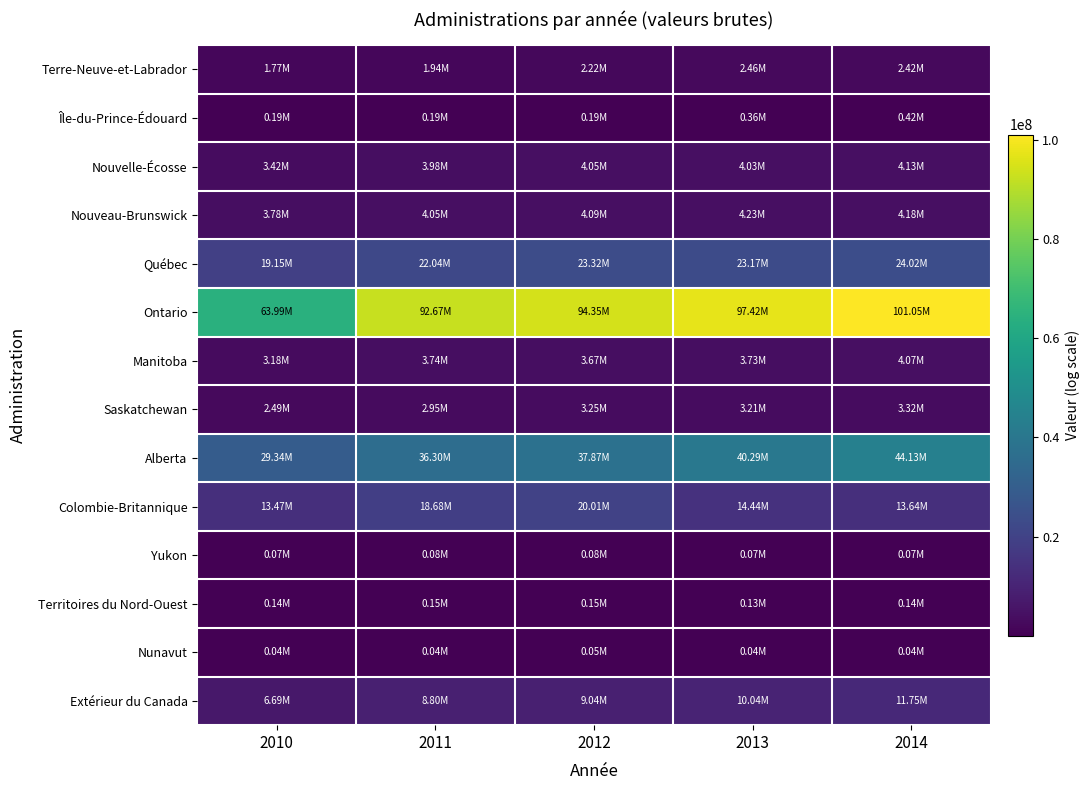

Which series changed the most between 2010 and 2011?

Ontario